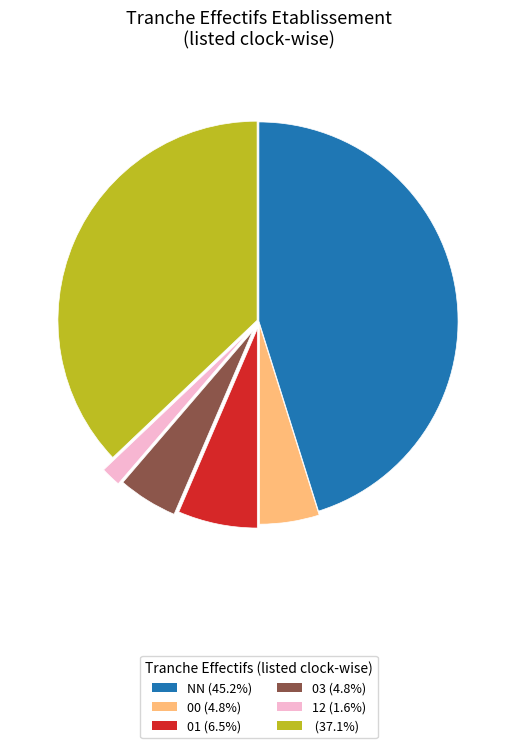

Do 12 (1.6%) and 03 (4.8%) together represent more than half of the pie?

No